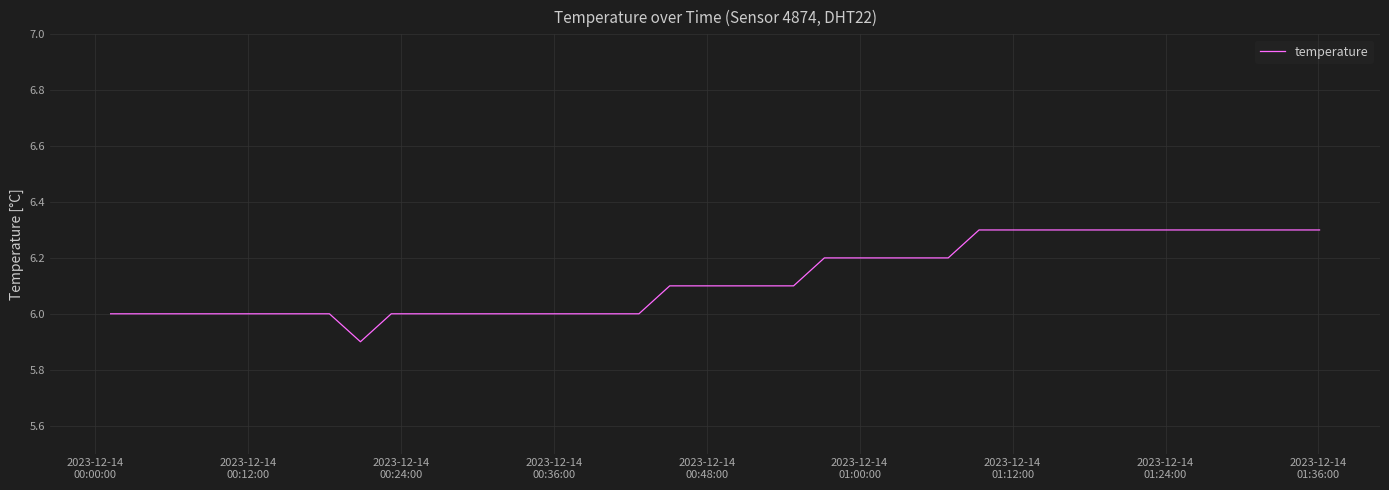

What is the minimum value shown in the chart?

5.9